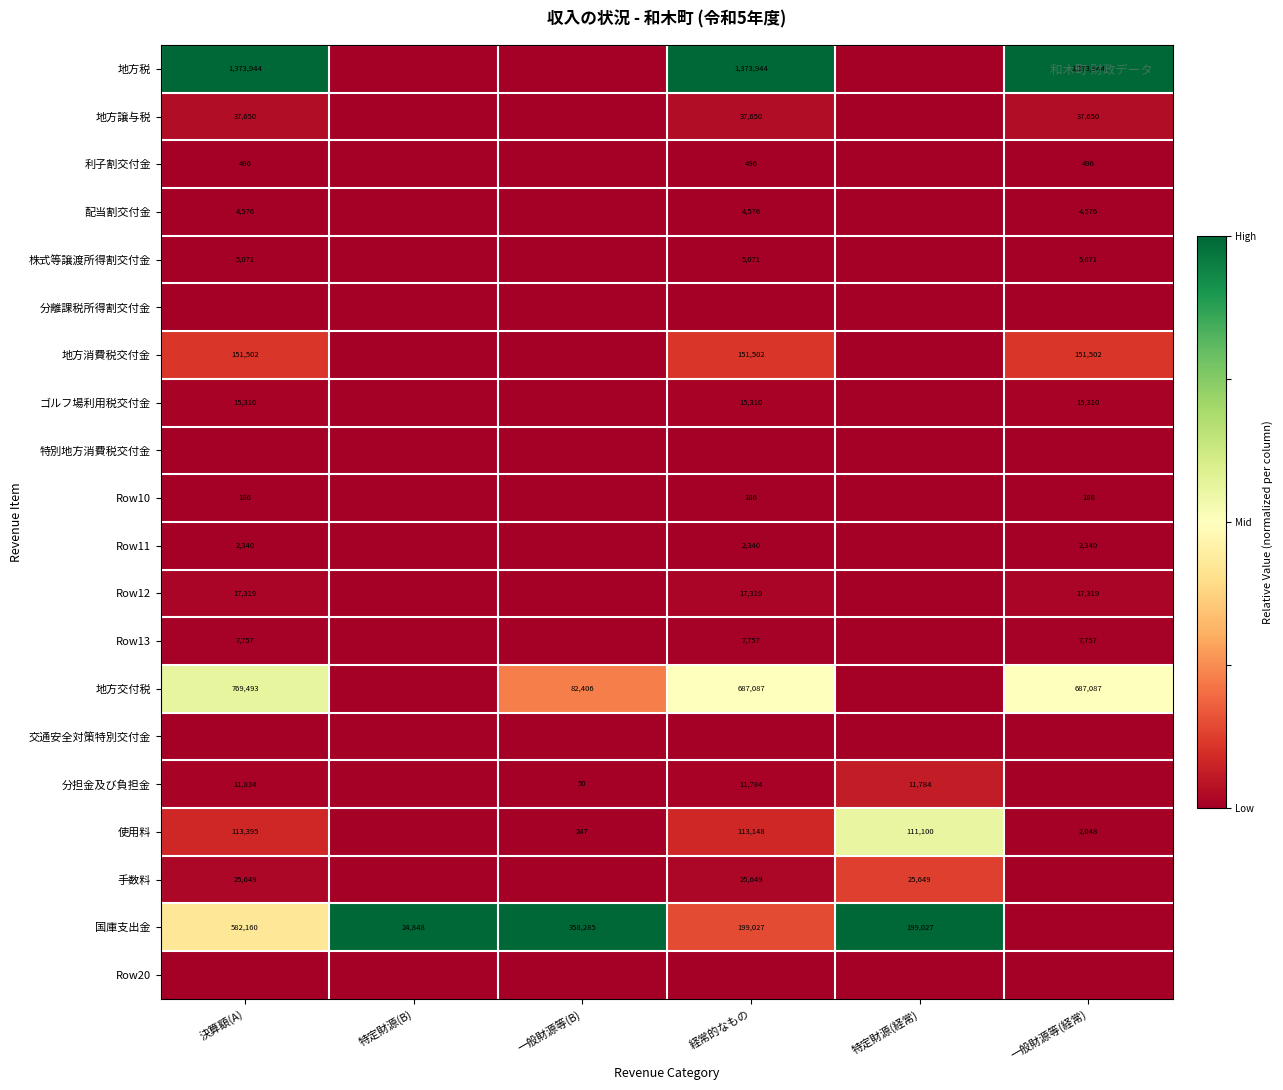

The 分担金及び負担金 series shows 20790 at 経常的なもの. True or false?

False